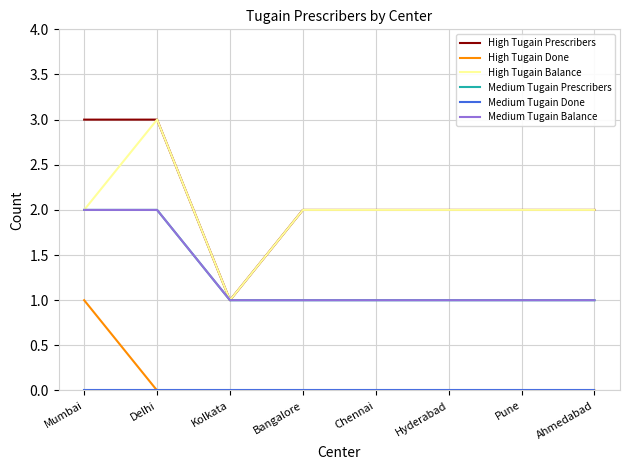

How many lines are shown in the chart?

6